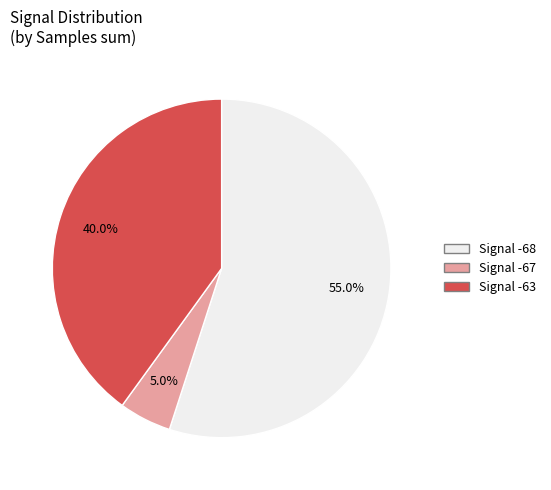

Does any single category account for the majority?

Yes